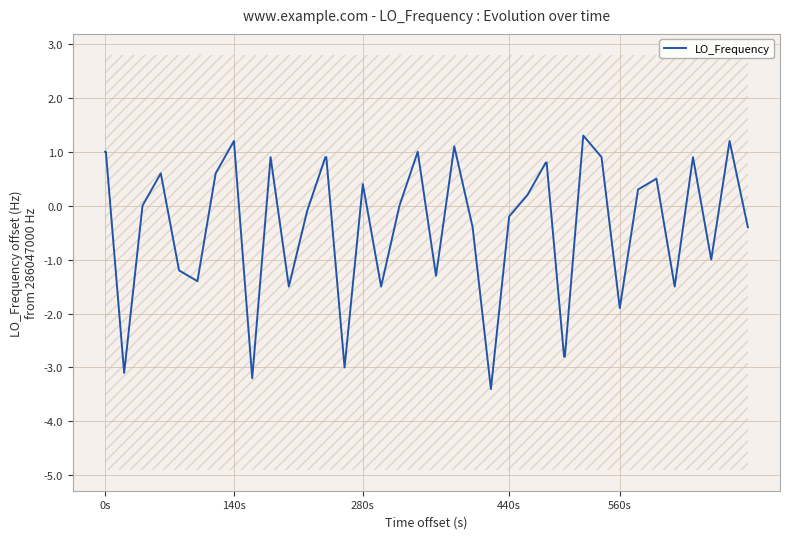

The LO_Frequency series shows 1.4 at 0s. True or false?

False